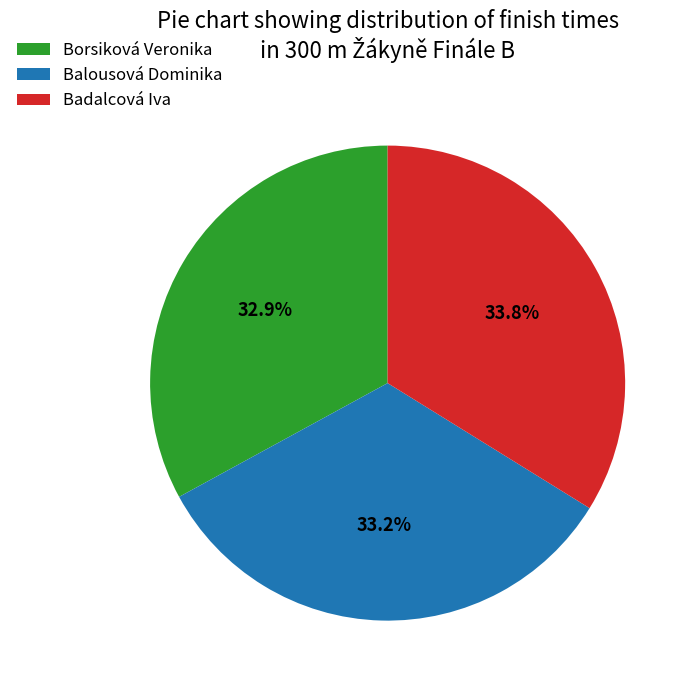

Does any single category account for the majority?

No